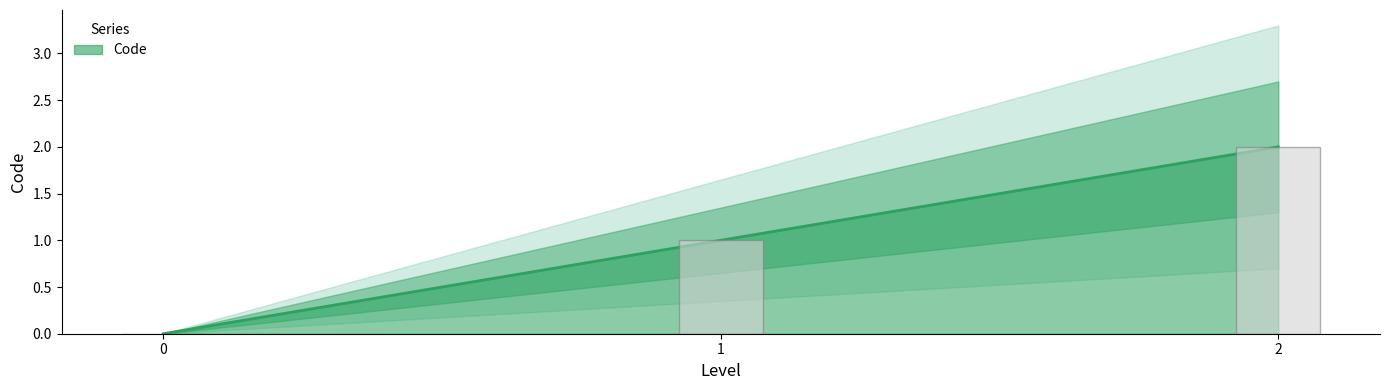

How many categories are shown in the chart?

3